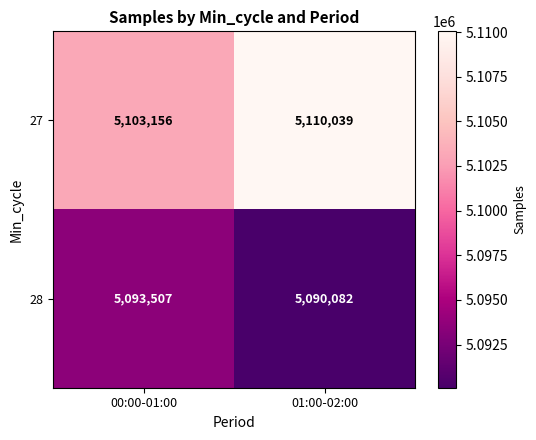

List the series in order of their peak value, highest first.

27, 28